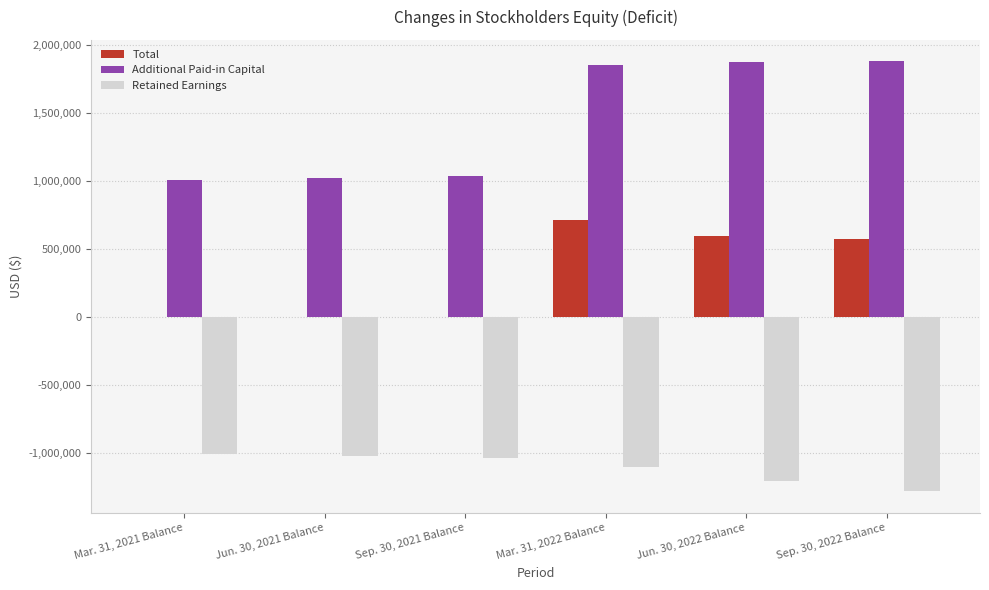

At which category is the sum across all series the highest?

Mar. 31, 2022 Balance